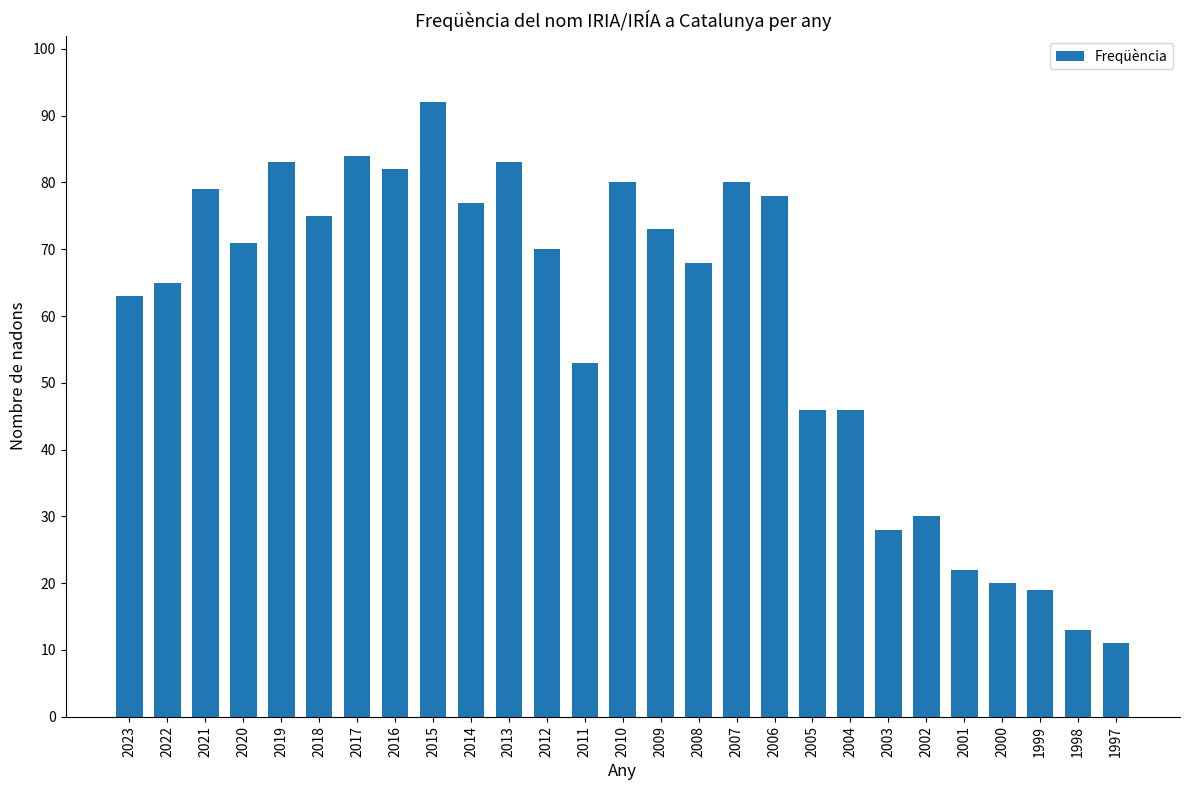

Are the bars horizontal?

No